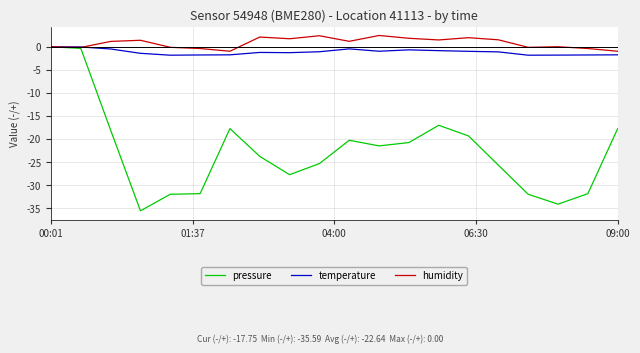

Which series has the largest range (max minus min)?

pressure